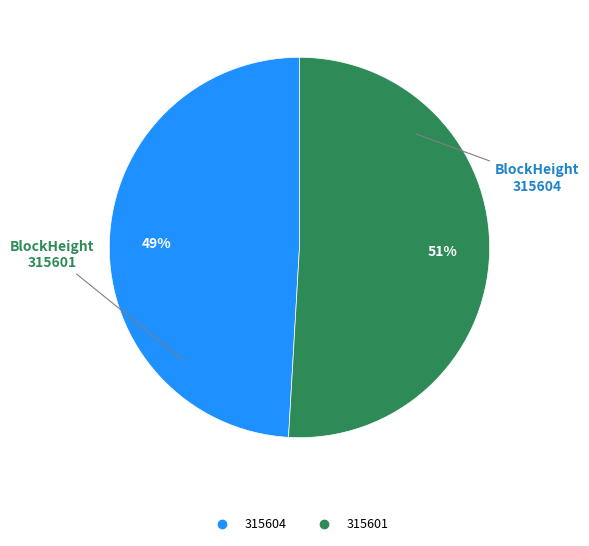

Rank the categories by value from highest to lowest.

315601, 315604